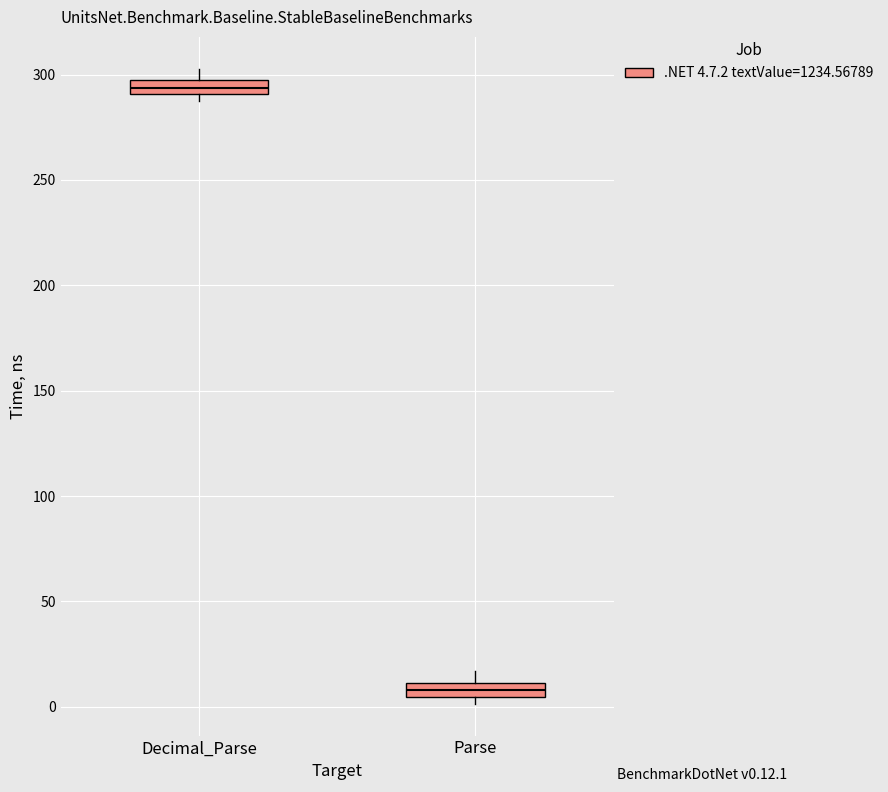

Which box has the lowest median line?

Parse